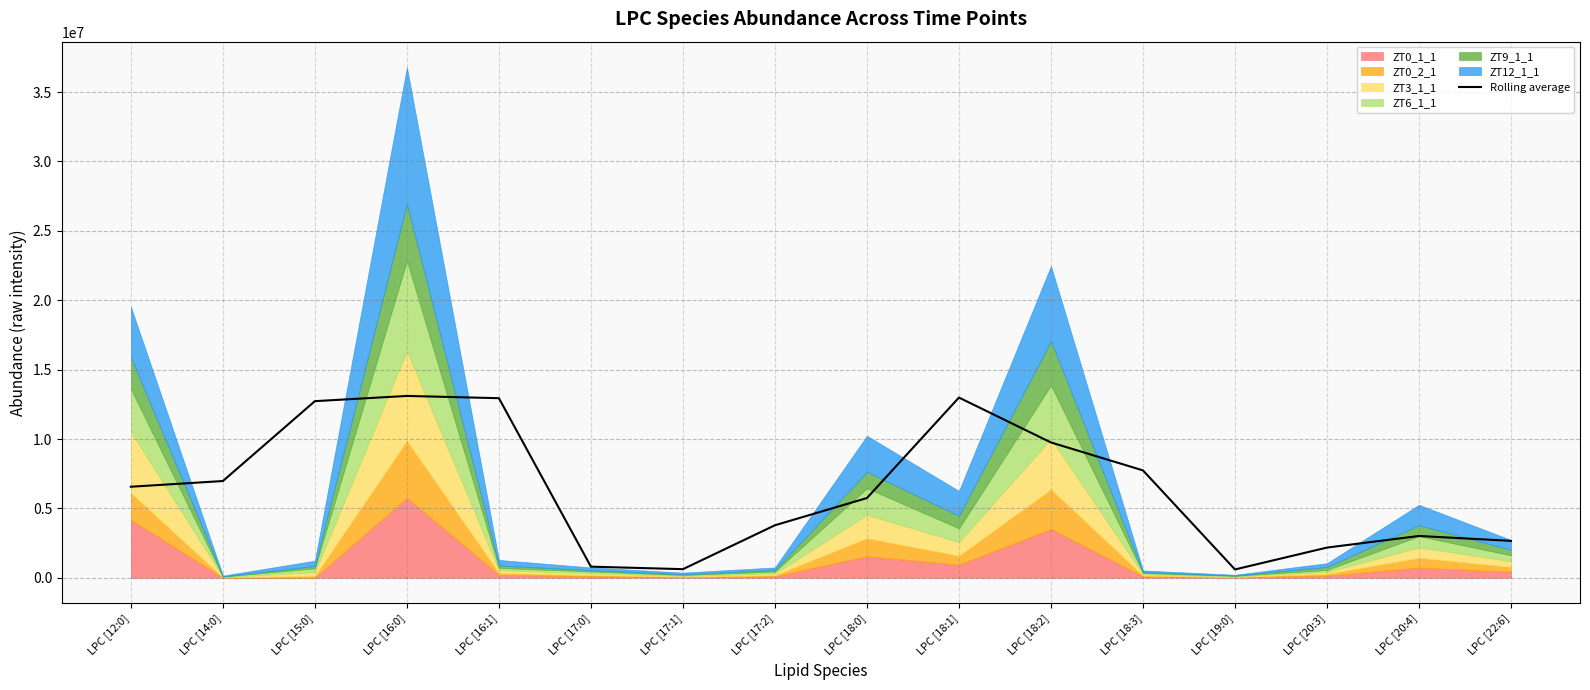

Reading left to right, what are all the values shown in this chart?

LPC [12:0]=6562151.0	LPC [14:0]=6973576.8	LPC [15:0]=12729009.1	LPC [16:0]=13105446.6	LPC [16:1]=12942431.9	LPC [17:0]=802036.2	LPC [17:1]=621748.2	LPC [17:2]=3785809.9	LPC [18:0]=5746935.0	LPC [18:1]=12987893.8	LPC [18:2]=9752893.5	LPC [18:3]=7739985.6	LPC [19:0]=601724.5	LPC [20:3]=2177613.2	LPC [20:4]=3013817.7	LPC [22:6]=2662146.9